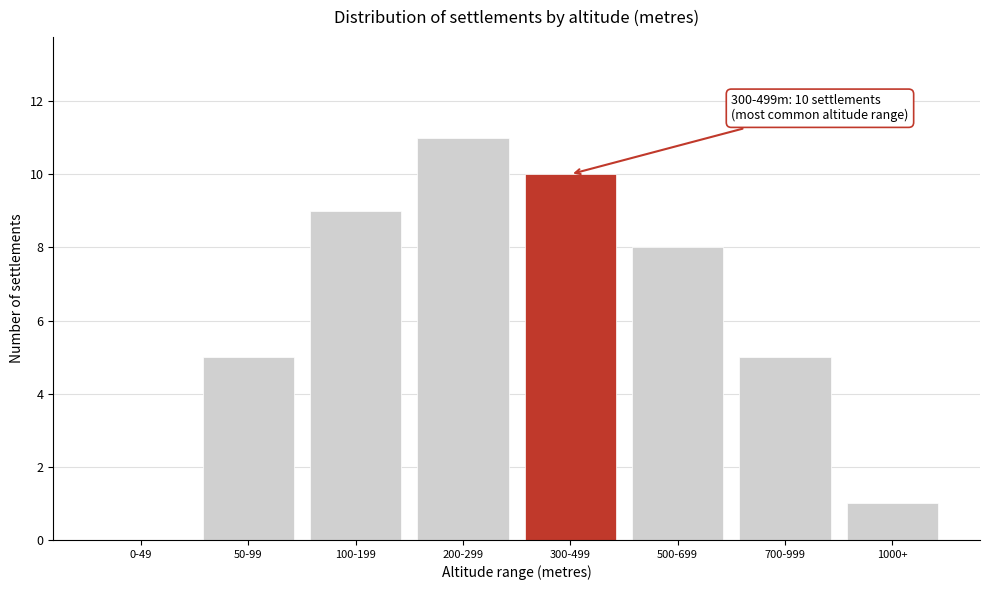

Reading left to right, what are all the values shown in this chart?

0-49=0	50-99=5	100-199=9	200-299=11	300-499=10	500-699=8	700-999=5	1000+=1